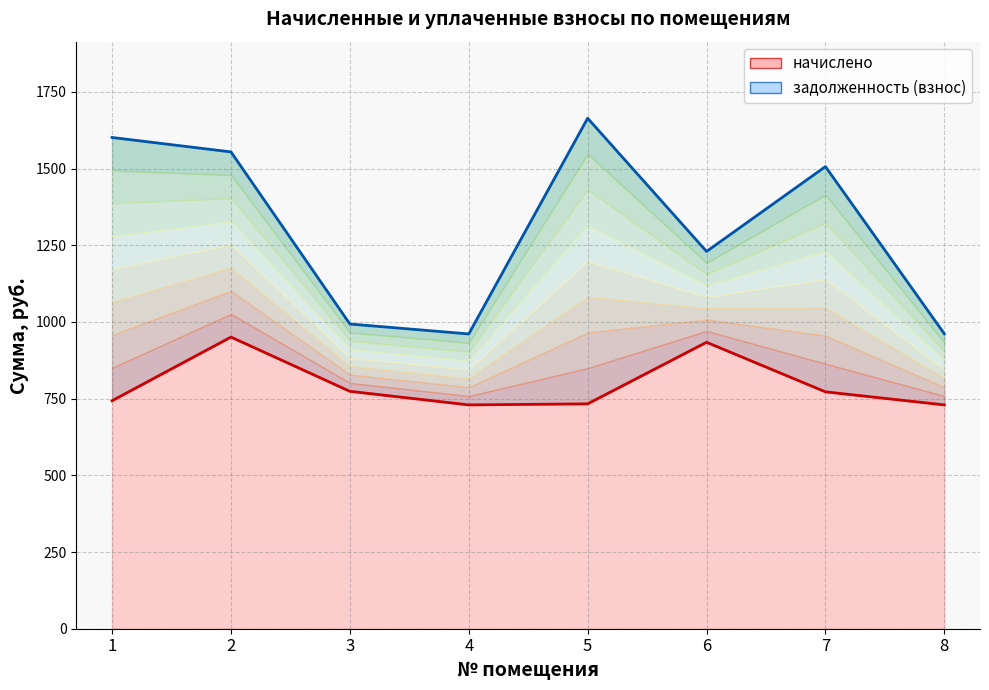

Reading right to left, extract all data points from this chart.

8=729.7	7=772.3	6=933.8	5=733.1	4=729.7	3=774.0	2=950.9	1=743.3